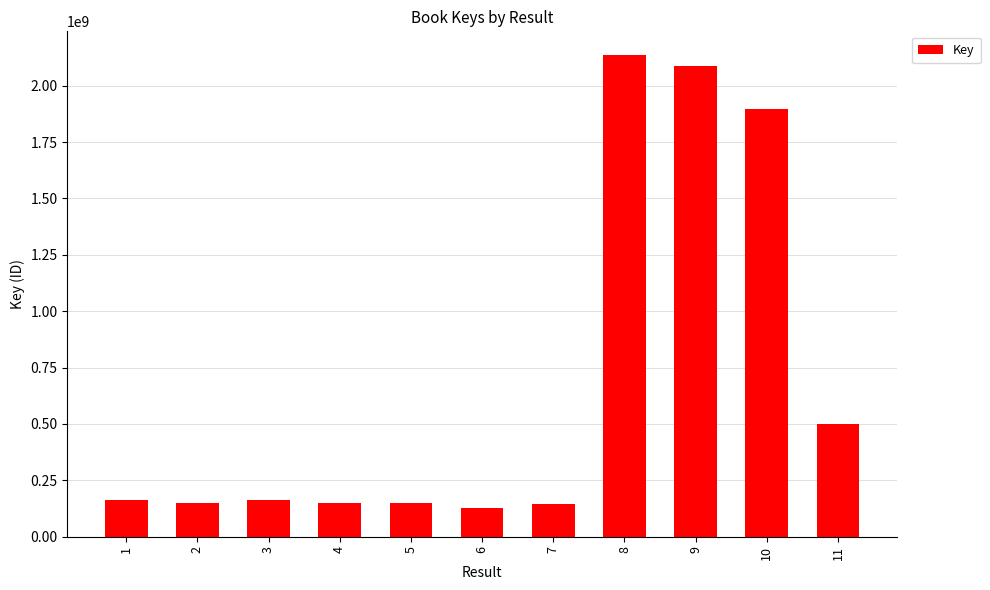

What is the value of the 6th bar from the left?

125301334